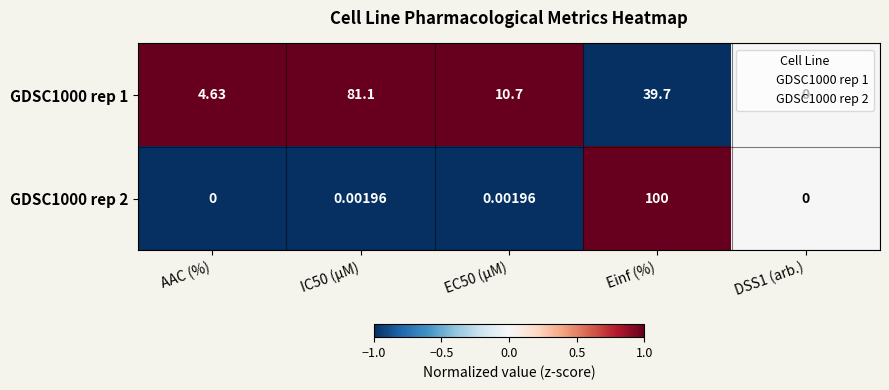

At which category does the chart reach its peak across all series?

Einf (%)